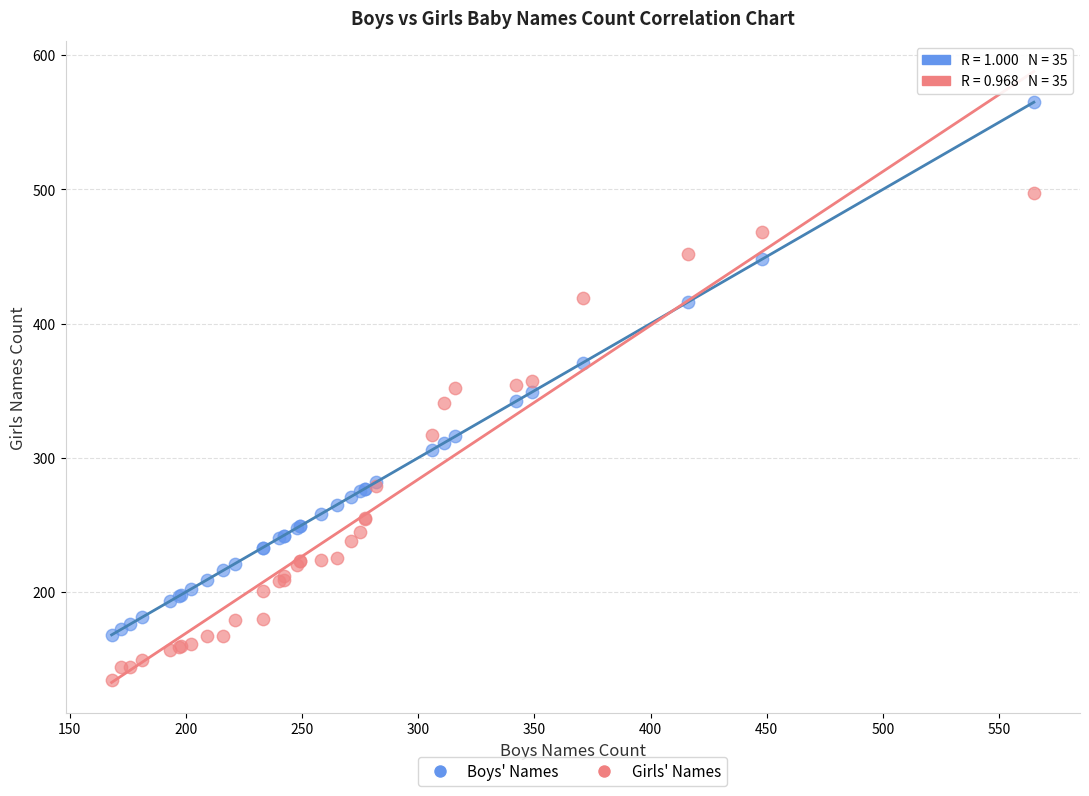

What are all the series names shown in the legend?

Boys' Names, Girls' Names